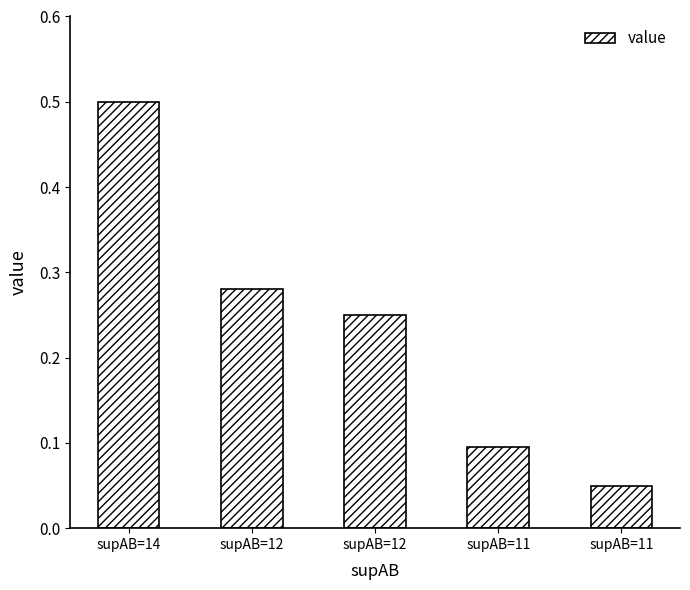

What is the sum of all values?

1.2